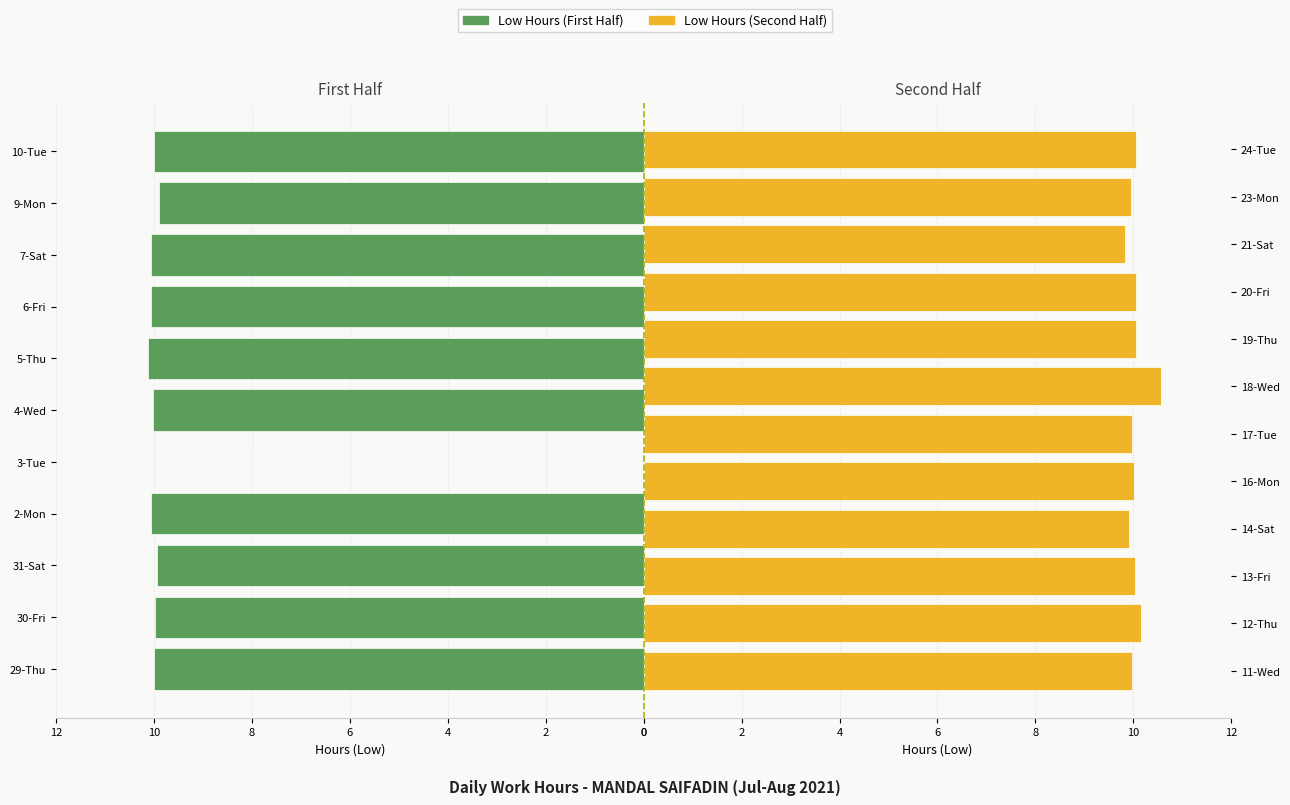

What is the sum of all values?

220.8